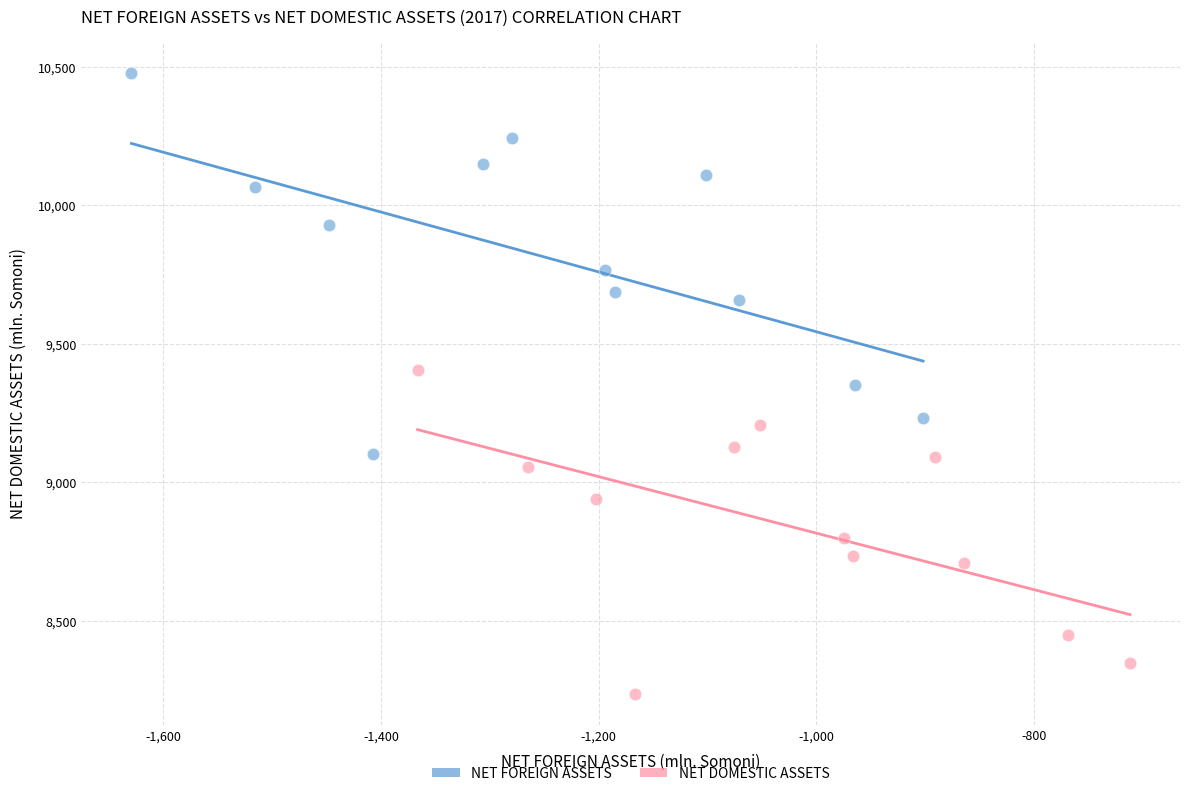

Which series reaches the minimum Y coordinate?

NET DOMESTIC ASSETS